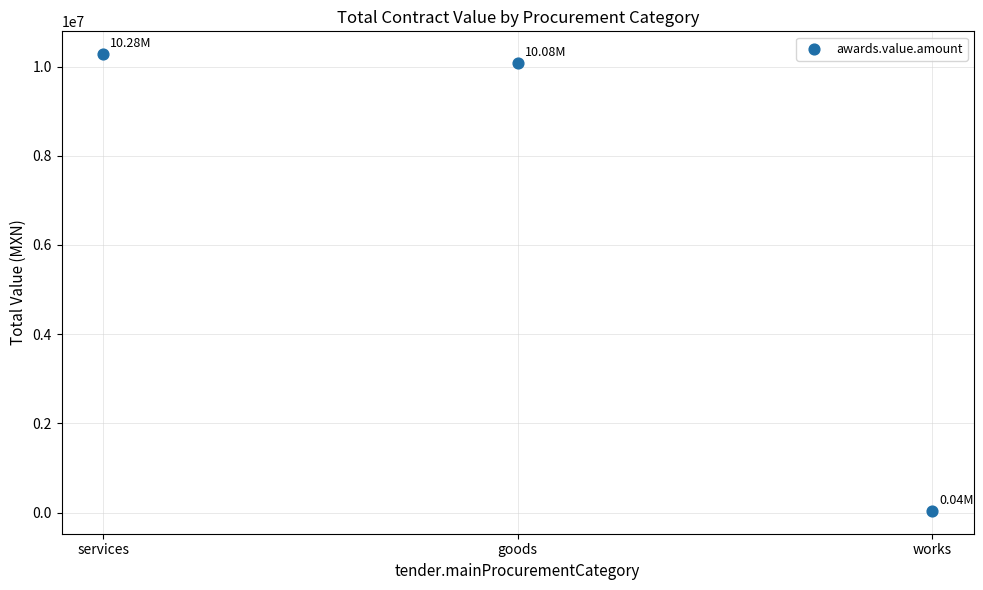

What is the average Y value?

6796612.3